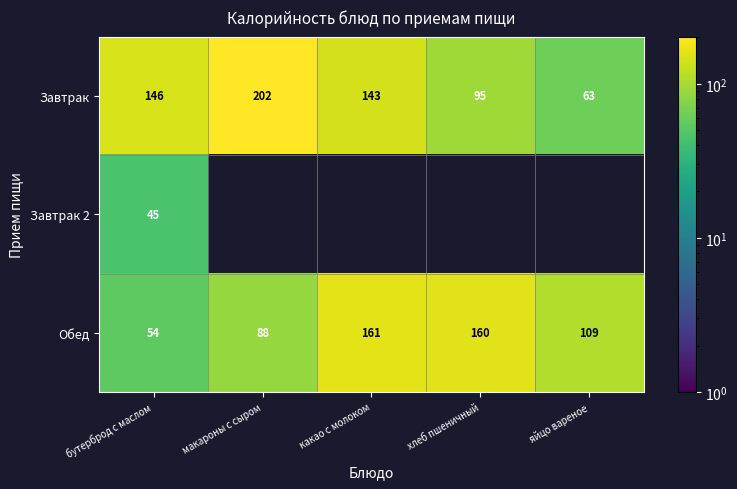

What value does the Обед series have at яйцо вареное?

109.0